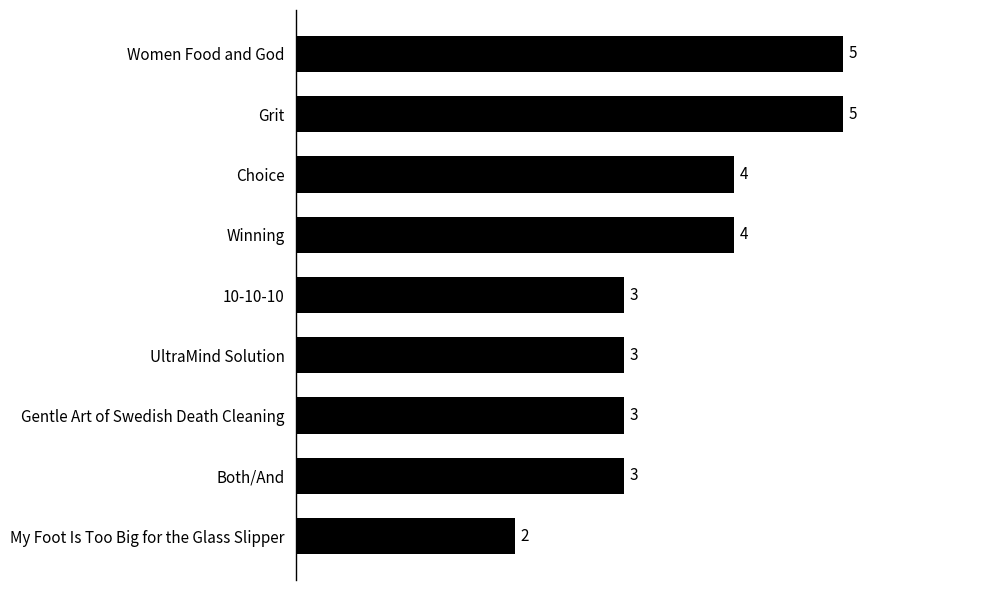

Reading top to bottom, extract all data points from this chart.

5	5	4	4	3	3	3	3	2